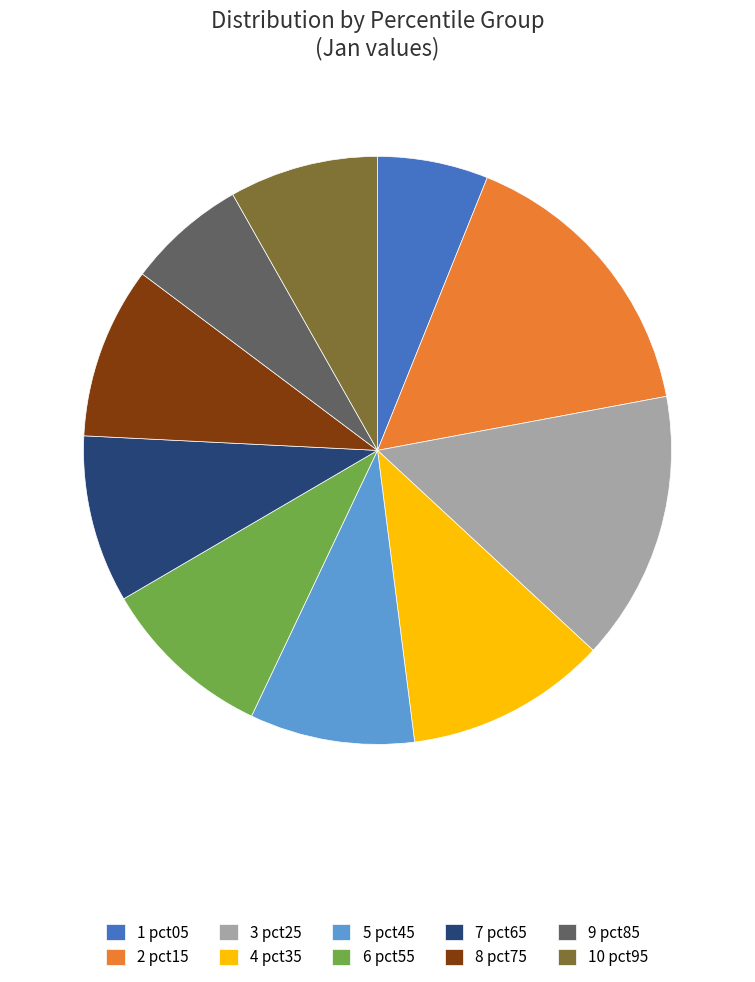

Which category has the biggest portion of the pie?

2 pct15